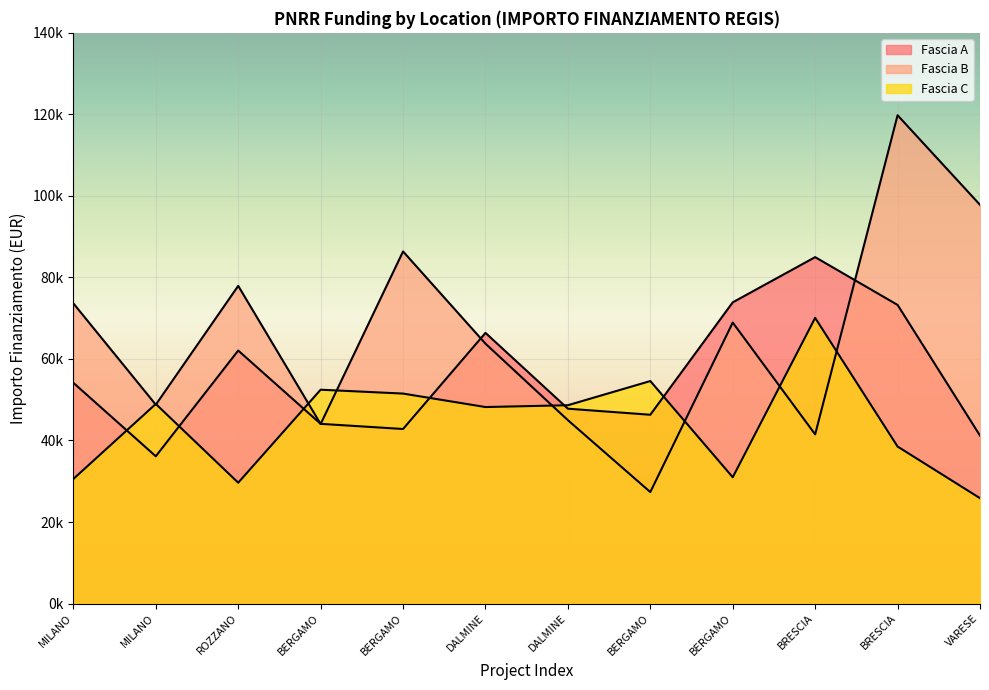

Where is the first local minimum for Fascia A?

MILANO